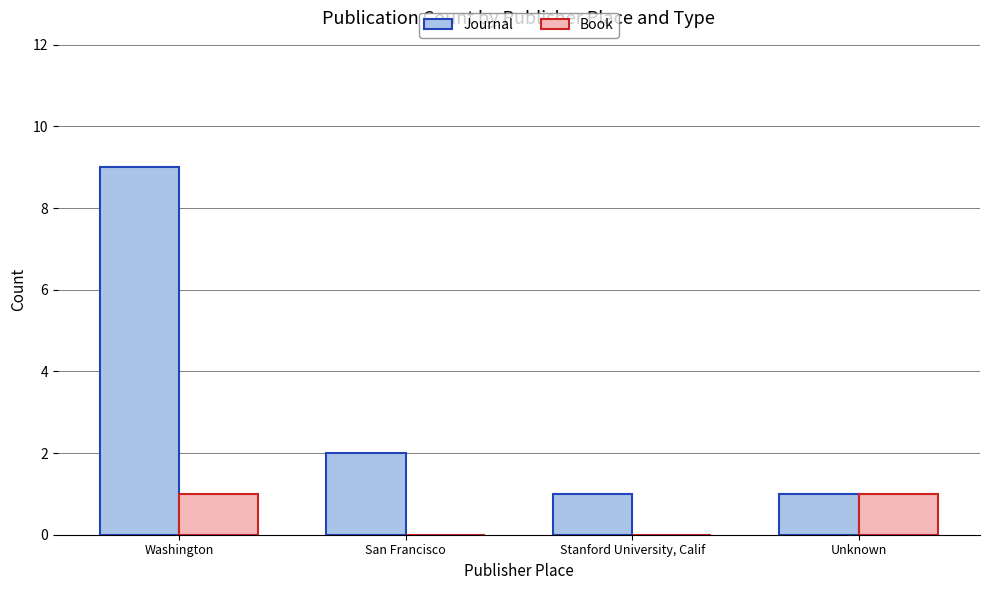

What value does the Journal series have at Washington?

9